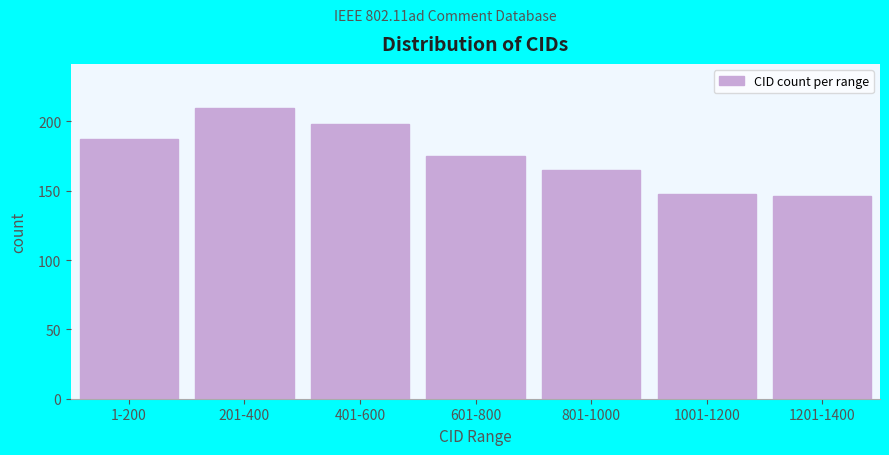

Reading left to right, transcribe all the data shown in this chart.

187	210	198	175	165	148	146